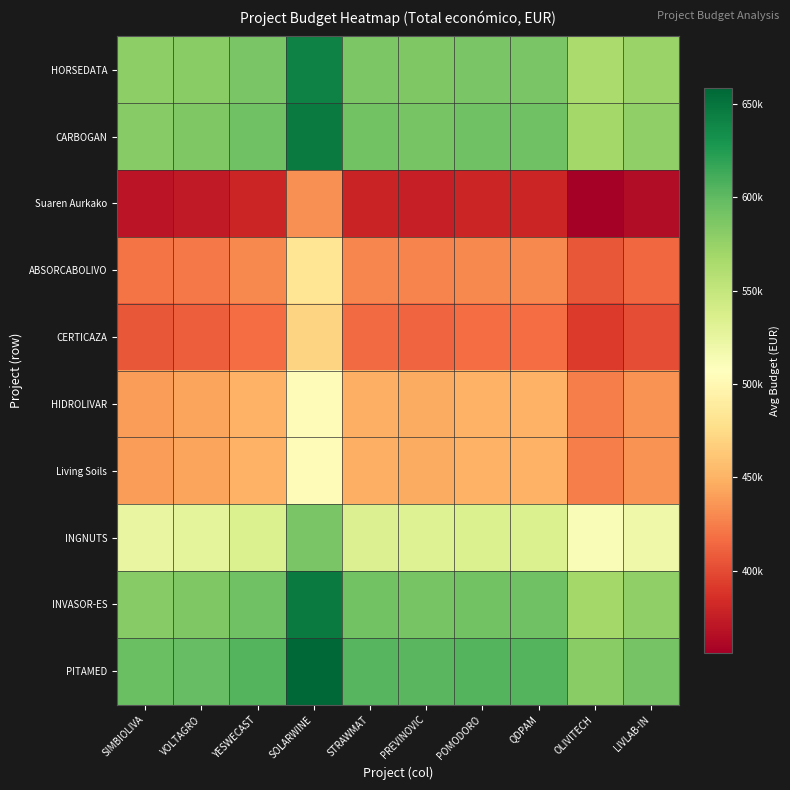

Rank the series at SOLARWINE from highest to lowest value.

PITAMED, CARBOGAN, INVASOR-ES, HORSEDATA, INGNUTS, HIDROLIVAR, Living Soils, ABSORCABOLIVO, CERTICAZA, Suaren Aurkako